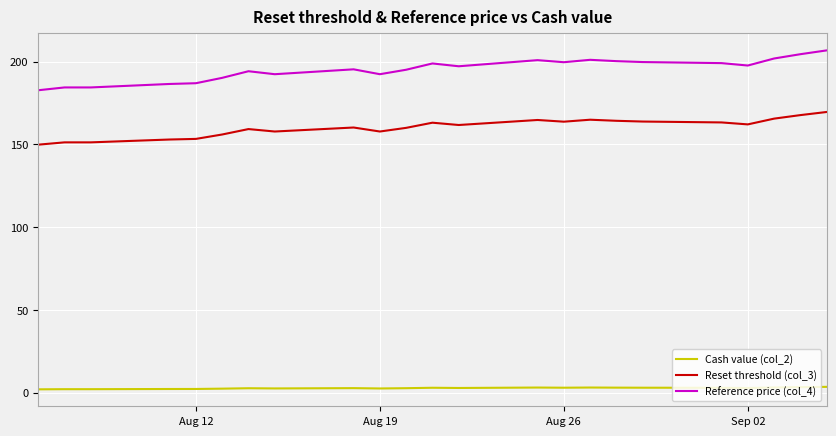

What is the highest value of the Reset threshold (col_3) series?

169.7